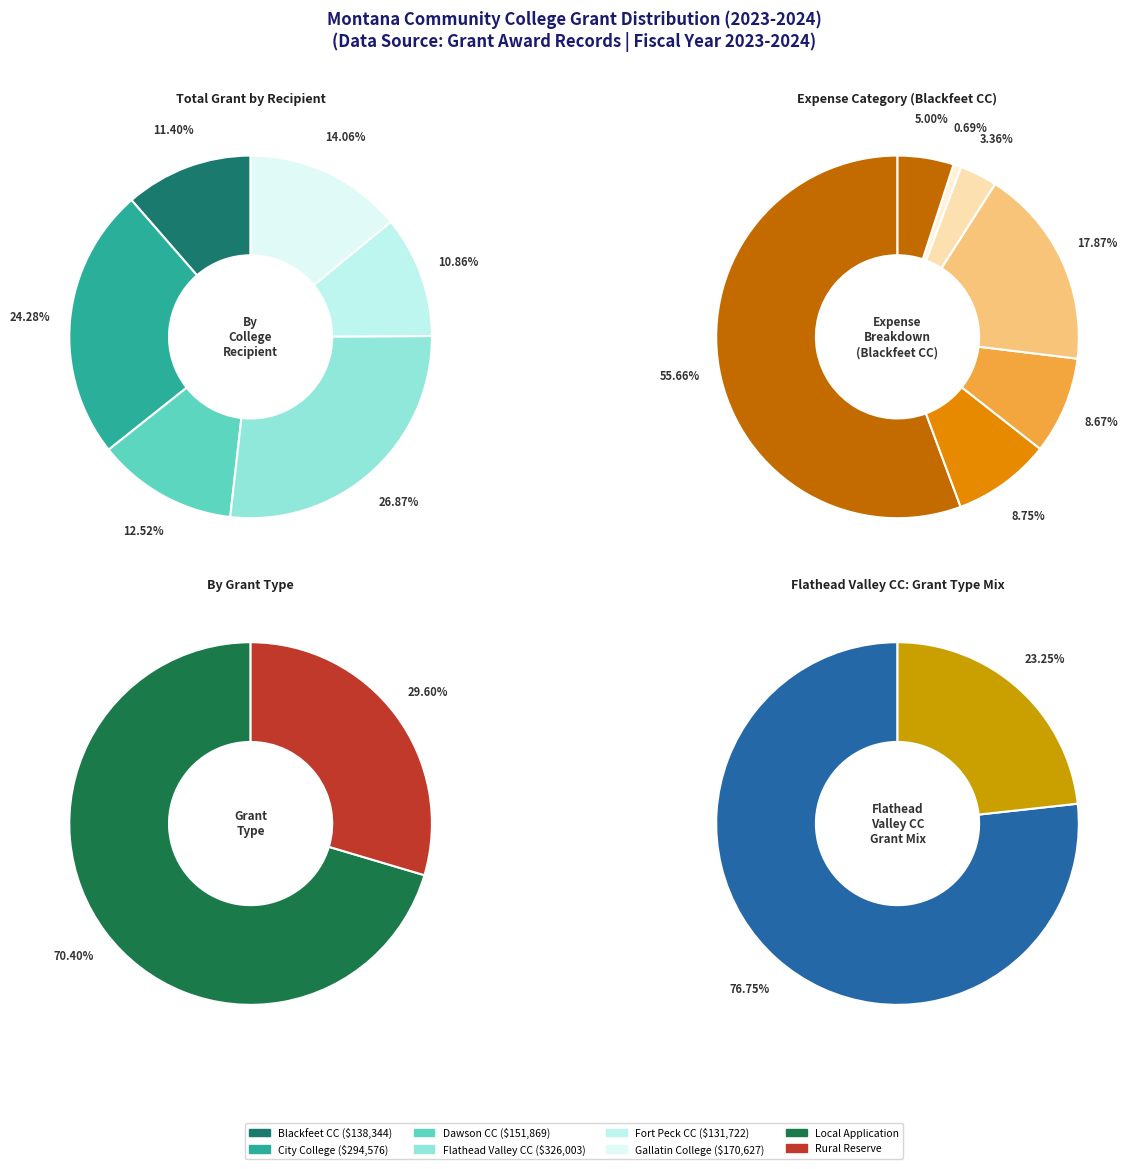

Is Blackfeet Community College the majority of the pie?

No